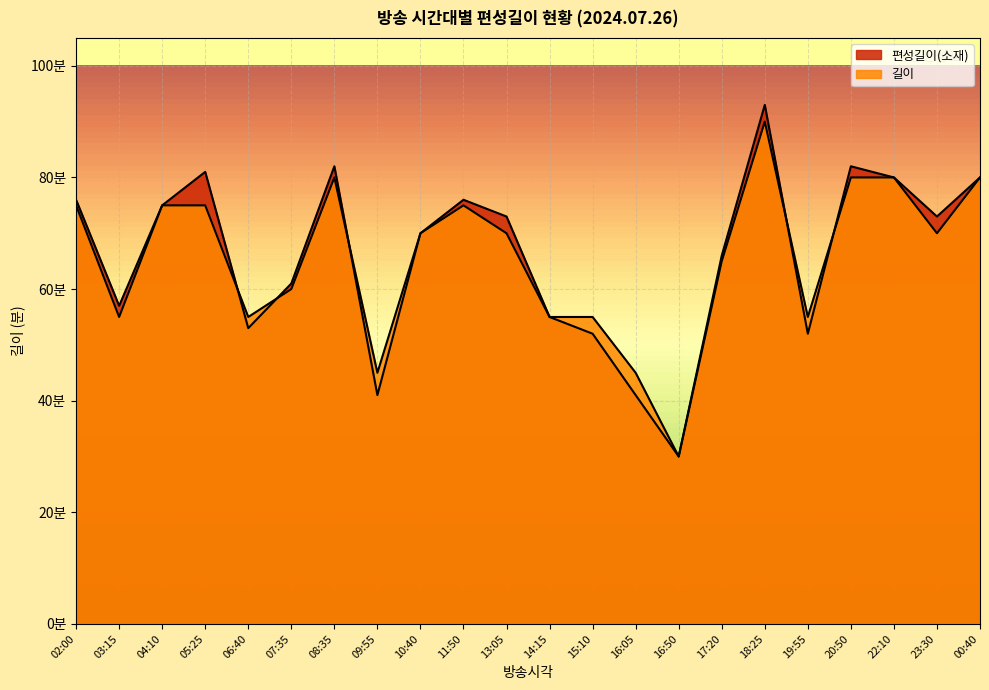

Is it true that 편성길이(소재) equals 37 at 18:25?

False